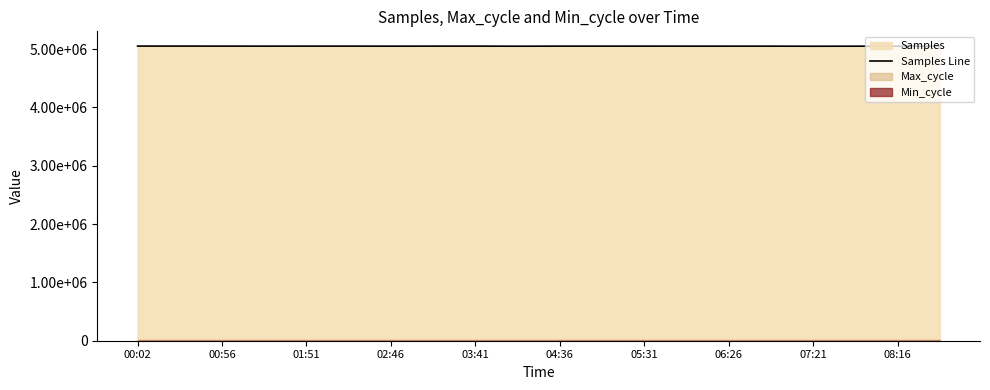

How many values are below 5052347?

10